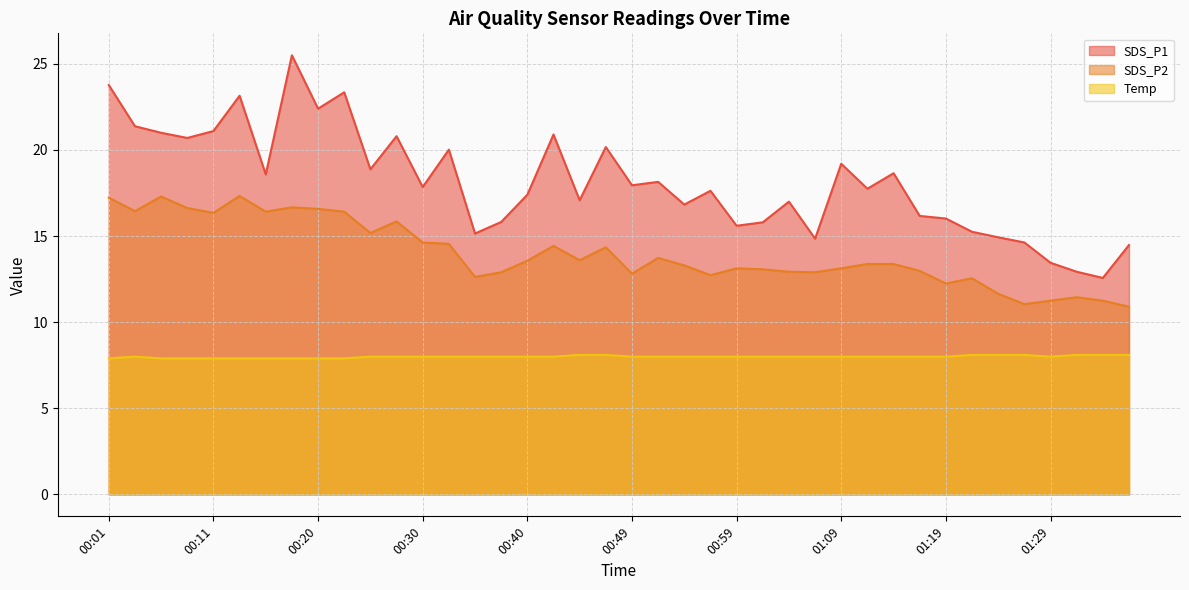

What is the sum of the SDS_P2 values at 00:25 and 01:26?

26.2